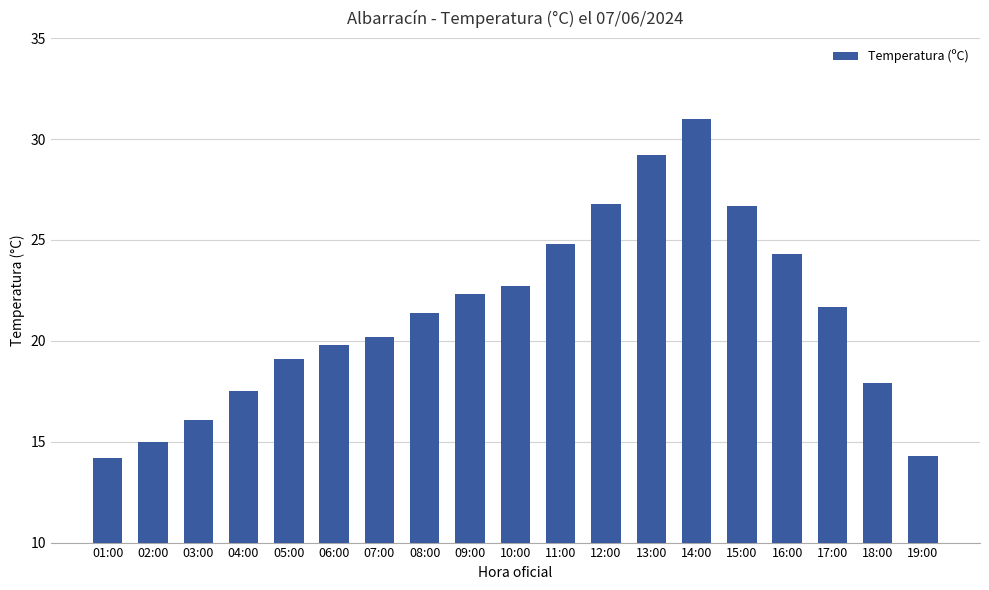

Where does the data first go above 21?

08:00